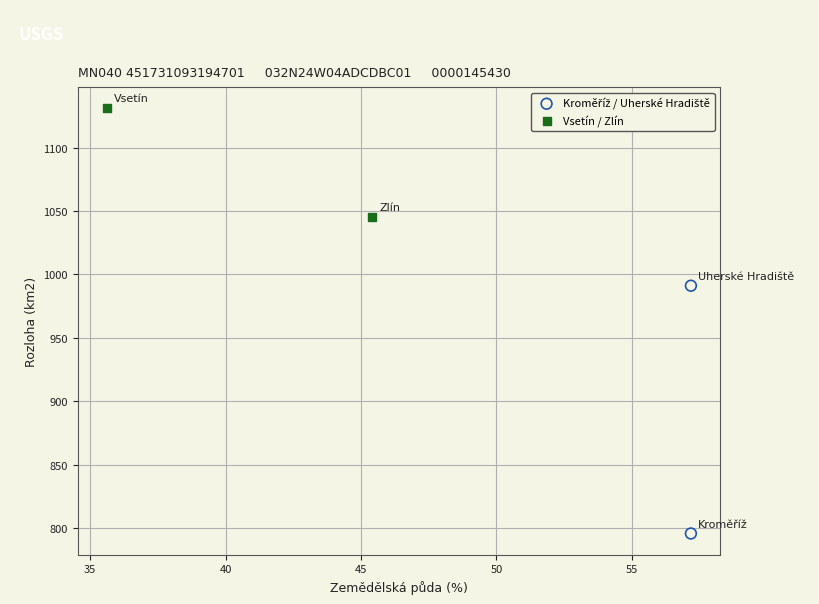

Which series reaches the maximum Y coordinate?

Vsetín / Zlín